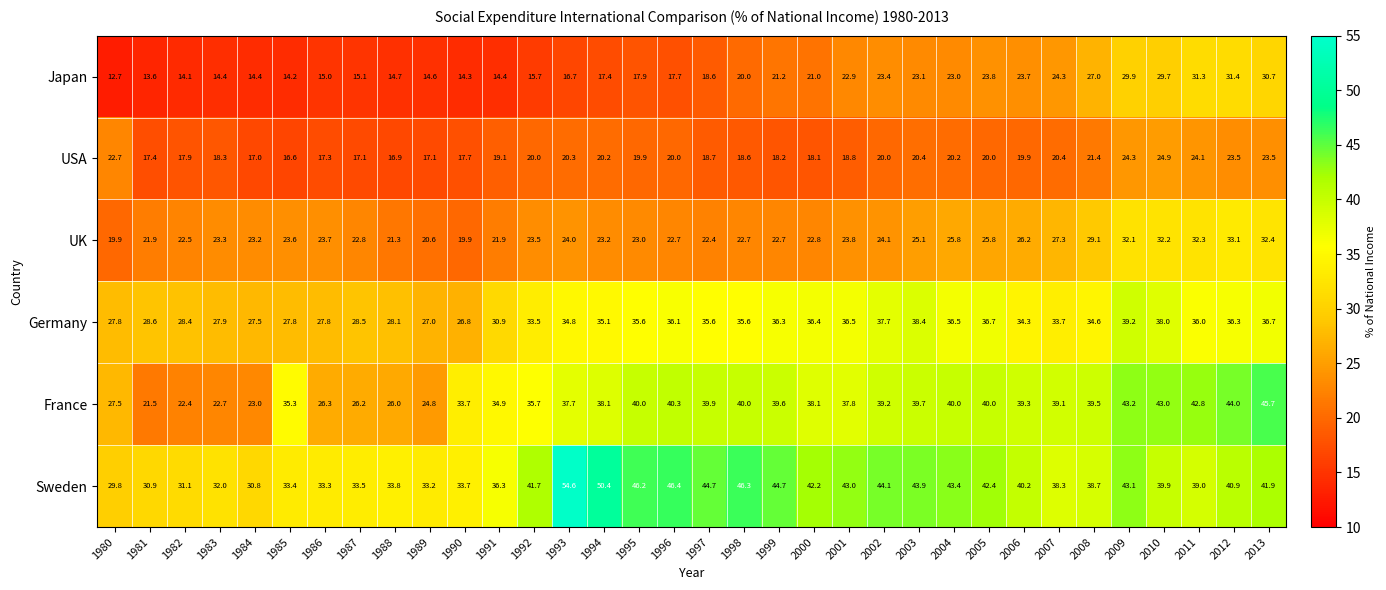

The value of Sweden at 2004 is 22.6. True or false?

False